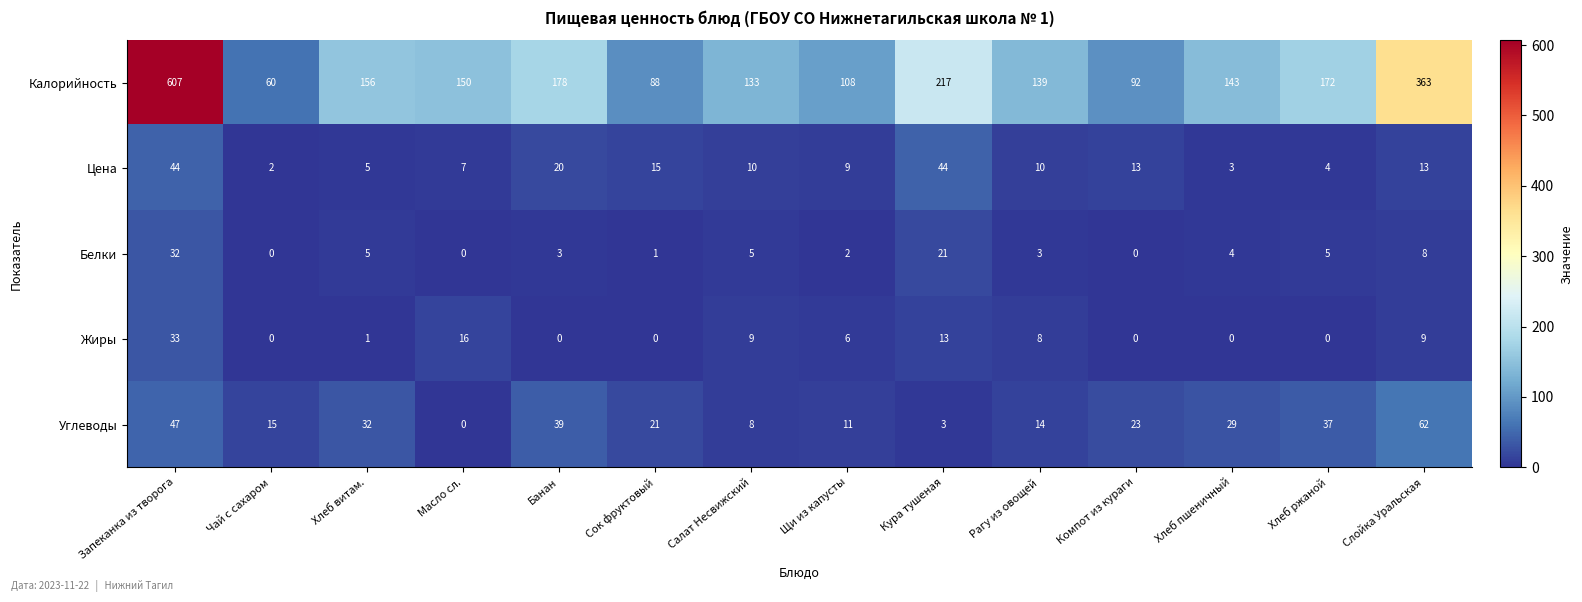

Is it true that Калорийность equals 217 at Кура тушеная?

True